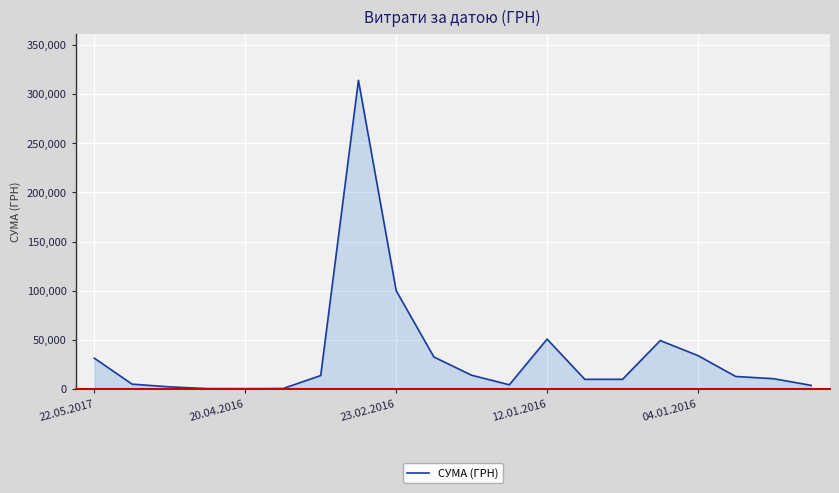

What is the maximum value shown in the chart?

314021.9